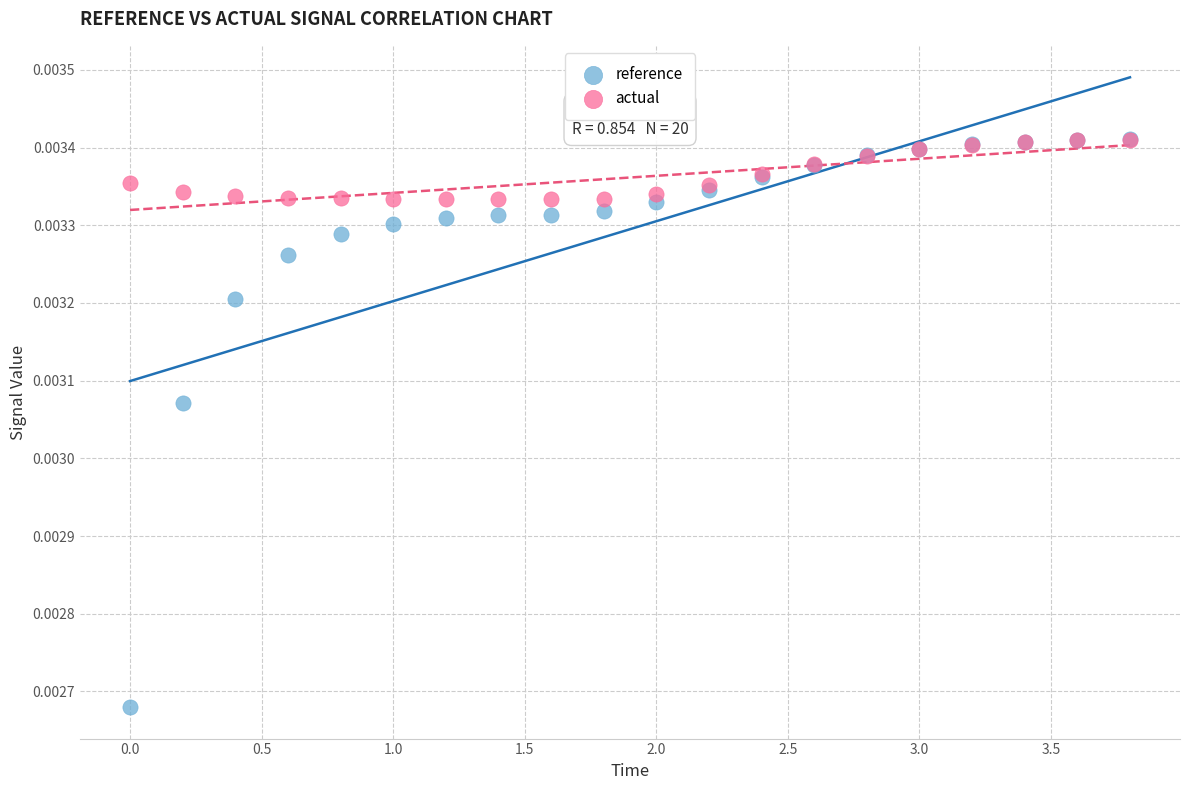

What are all the series names shown in the legend?

reference, actual